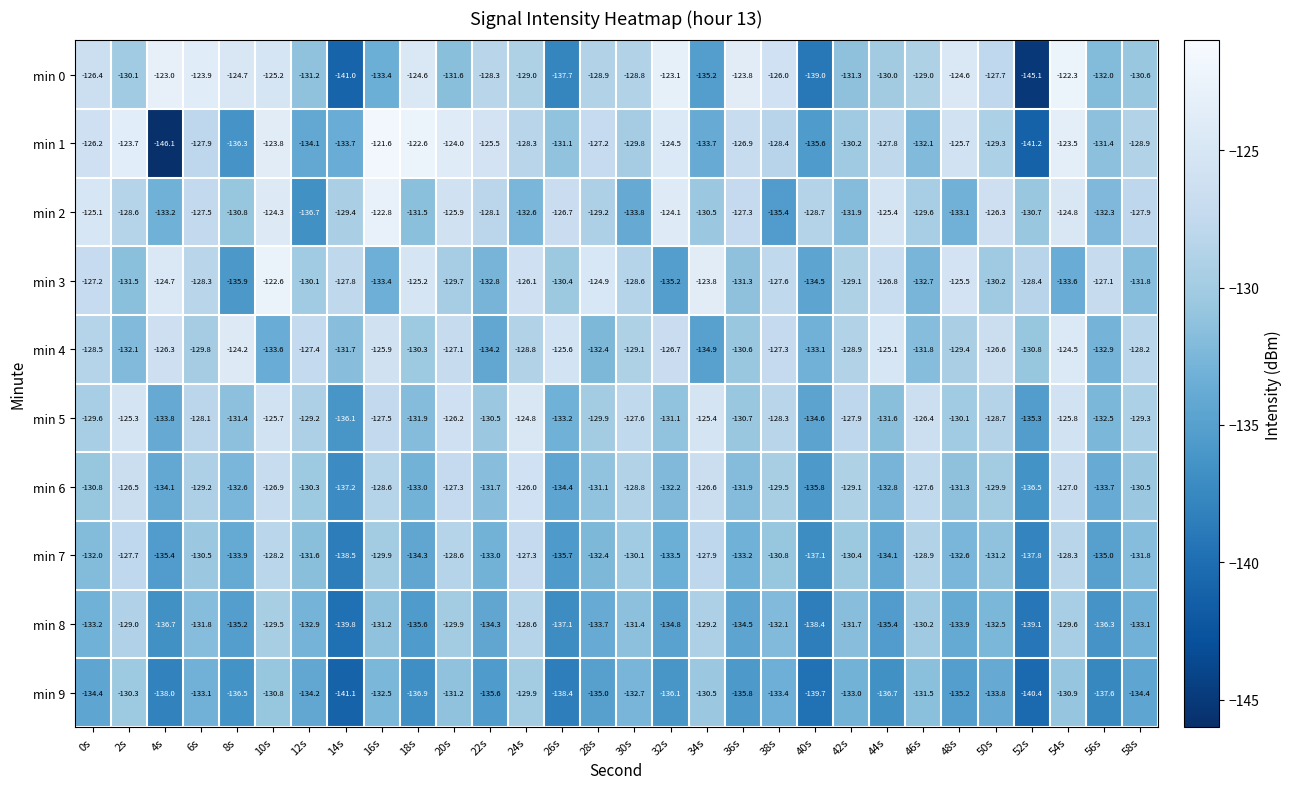

Where does the min 5 series first go above -129?

2s